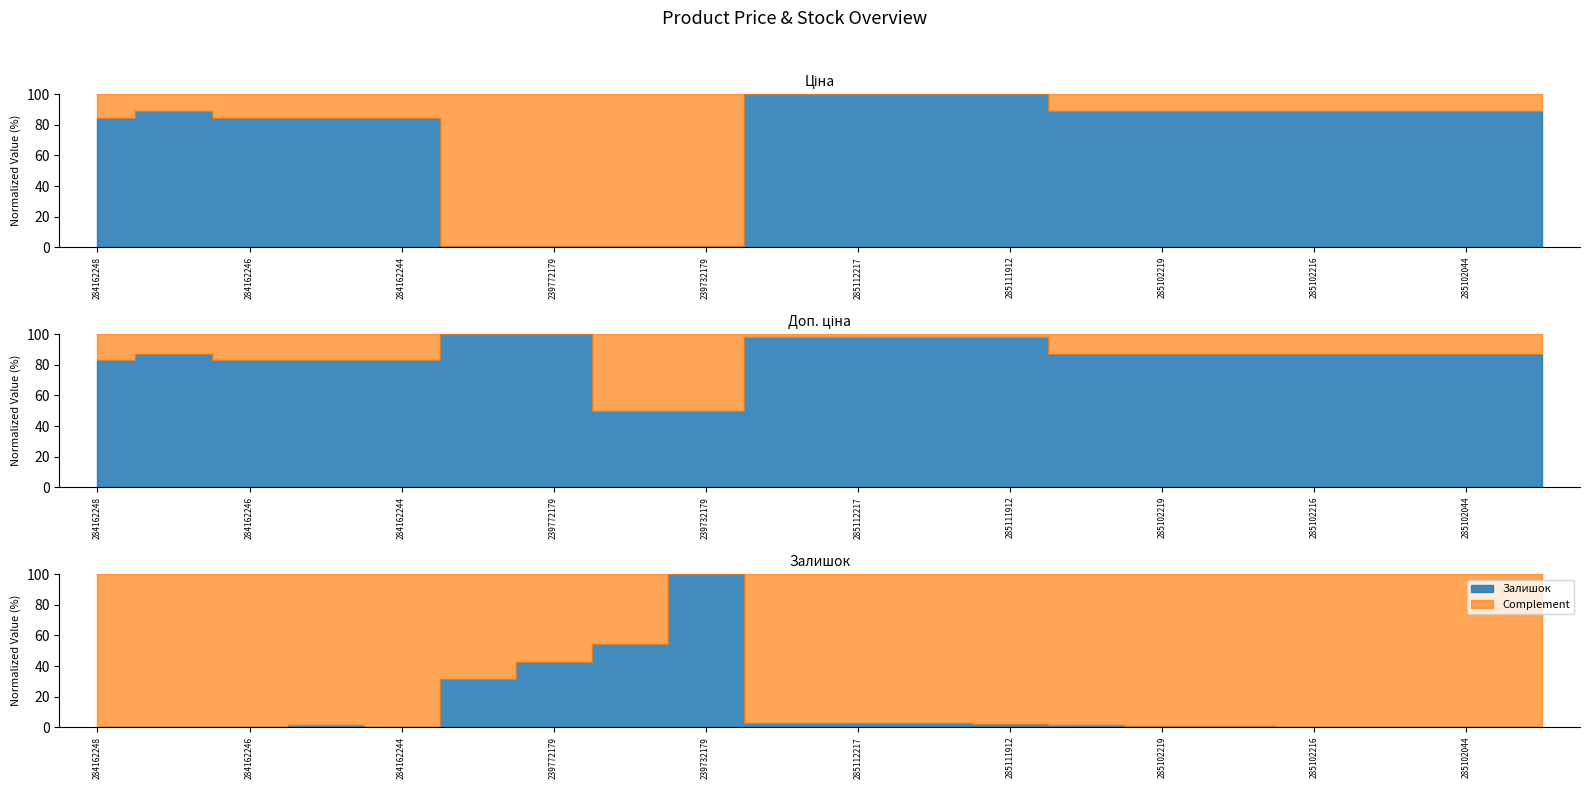

What is the difference between the second highest and second lowest values in the Доп. ціна series?

50.0